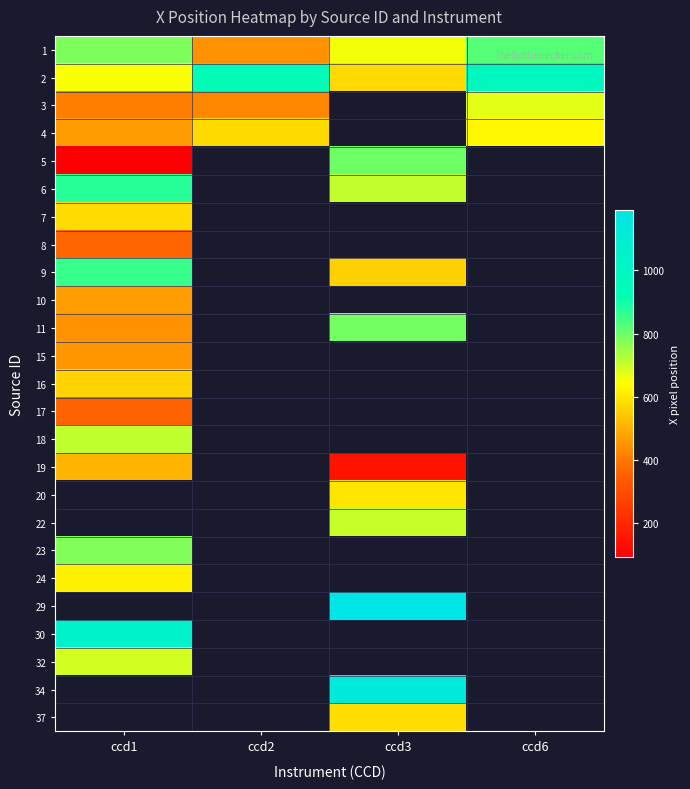

Which category has the highest value in the 24 series?

ccd1